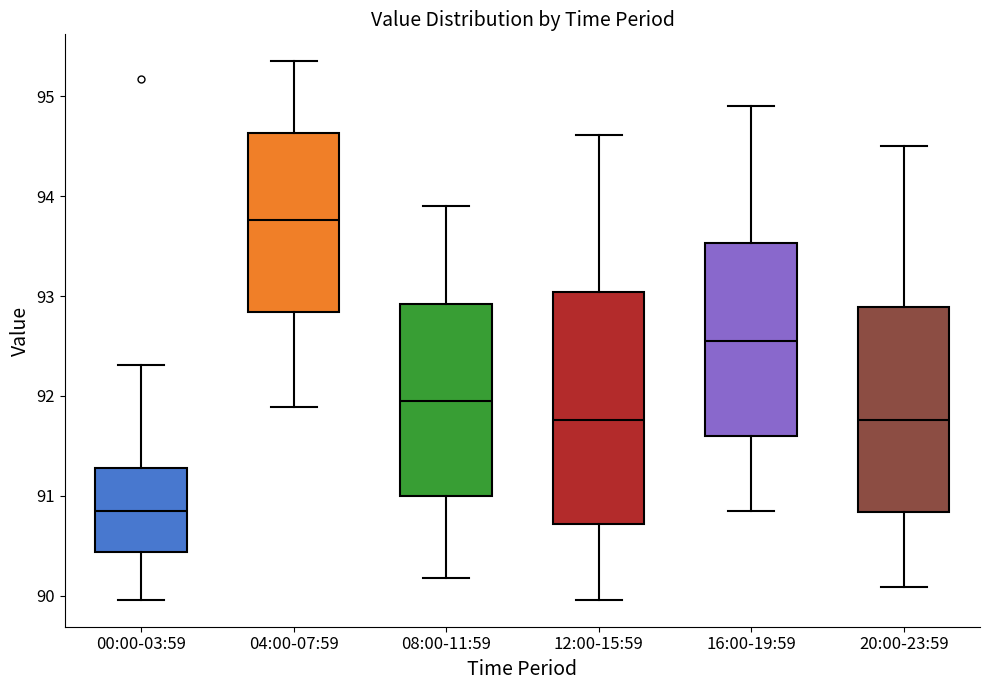

Which box has the lowest median line?

00:00-03:59